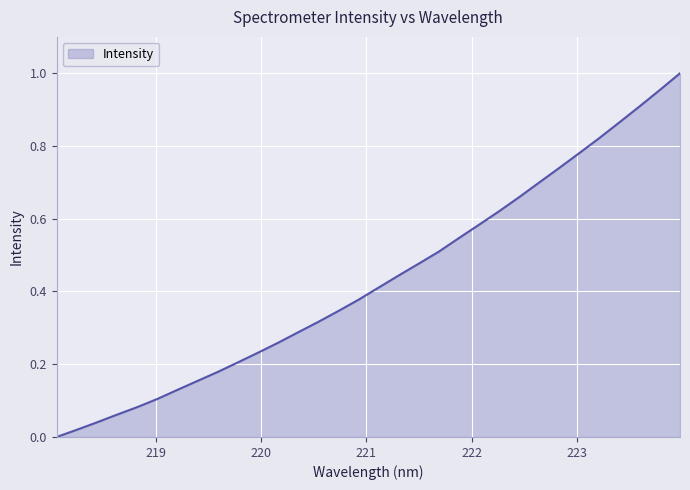

How many lines are shown in the chart?

1